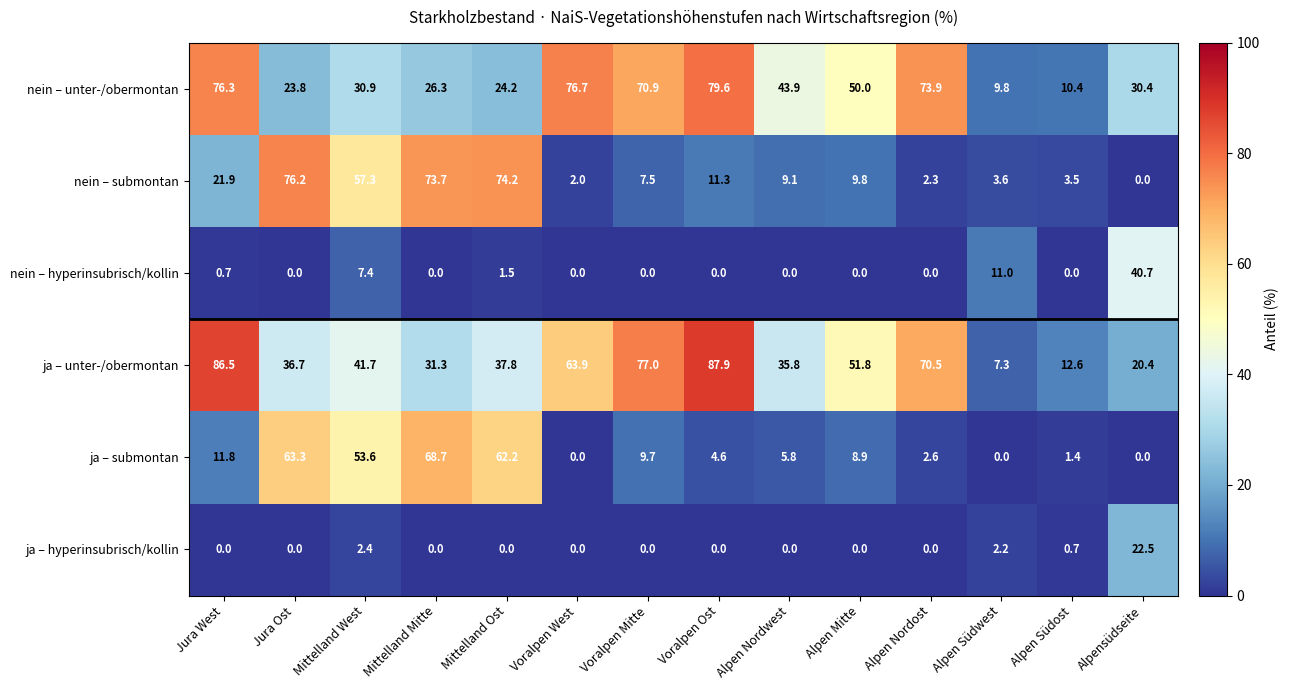

At which label is nein – submontan closest to 38?

Jura West